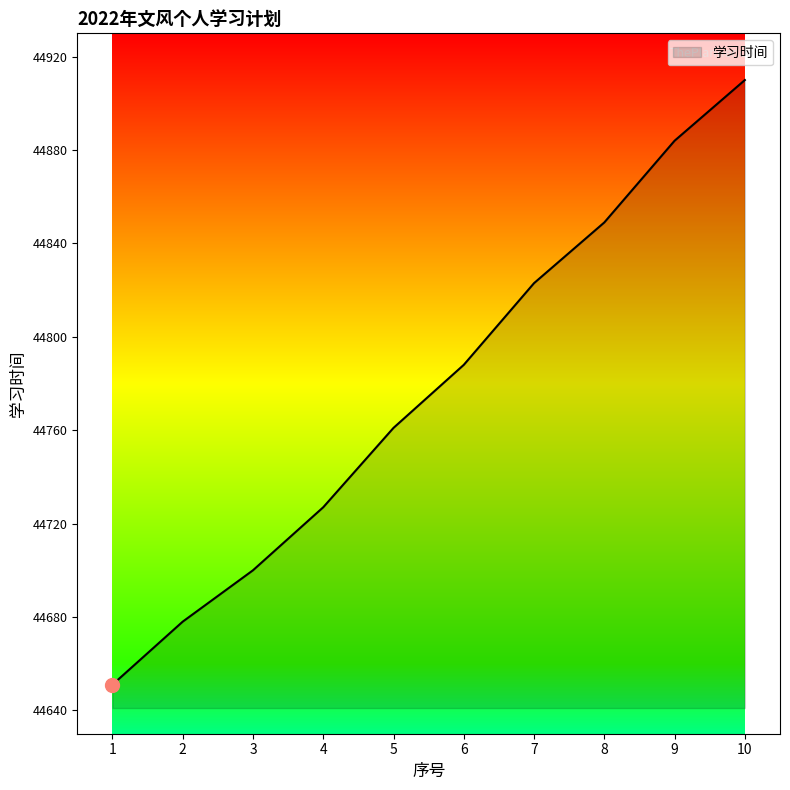

Which has a higher value, 5 or 4?

5